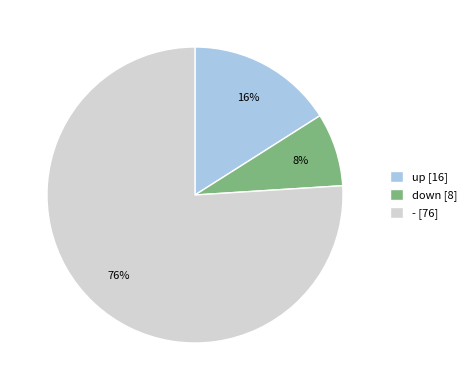

How many slices are in this pie chart?

3